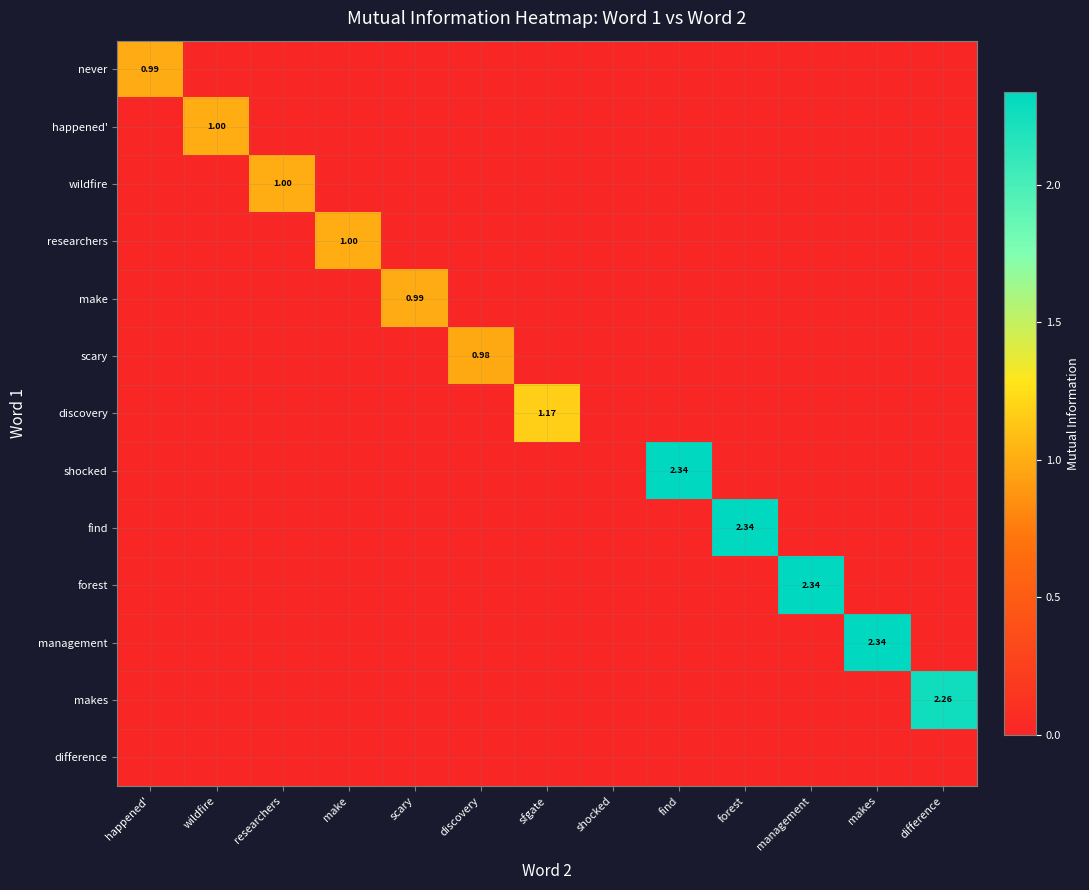

Rank the categories by makes value from lowest to highest.

happened', wildfire, researchers, make, scary, discovery, sfgate, shocked, find, forest, management, makes, difference